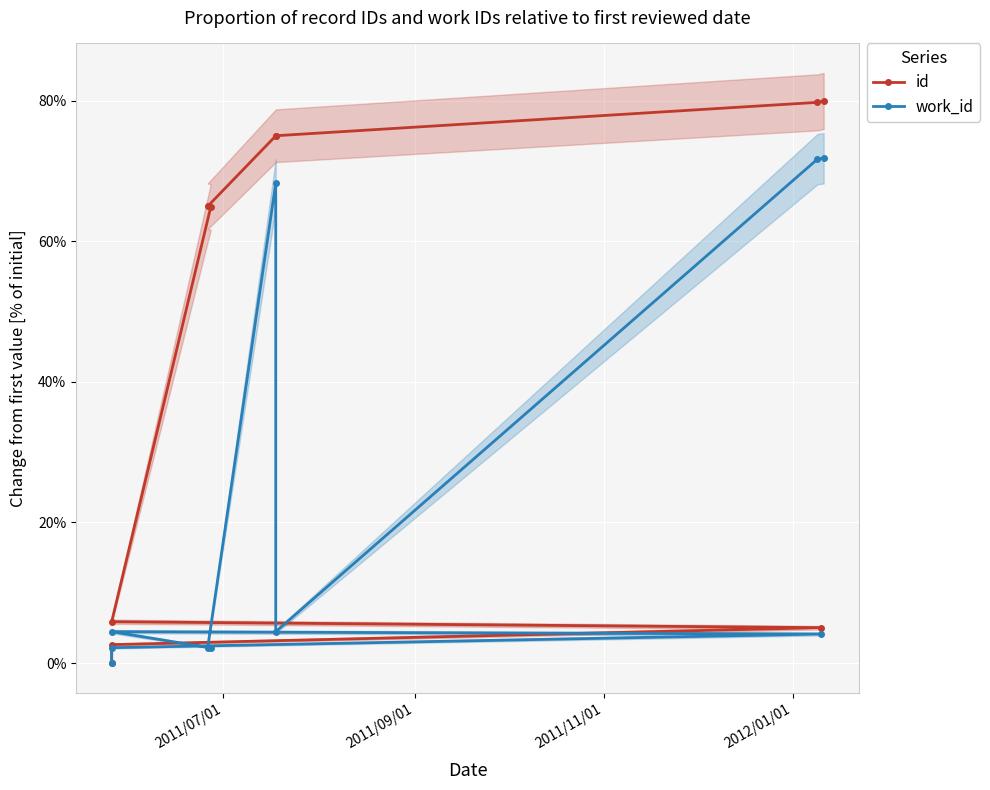

At how many categories does at least one series exceed 0?

9